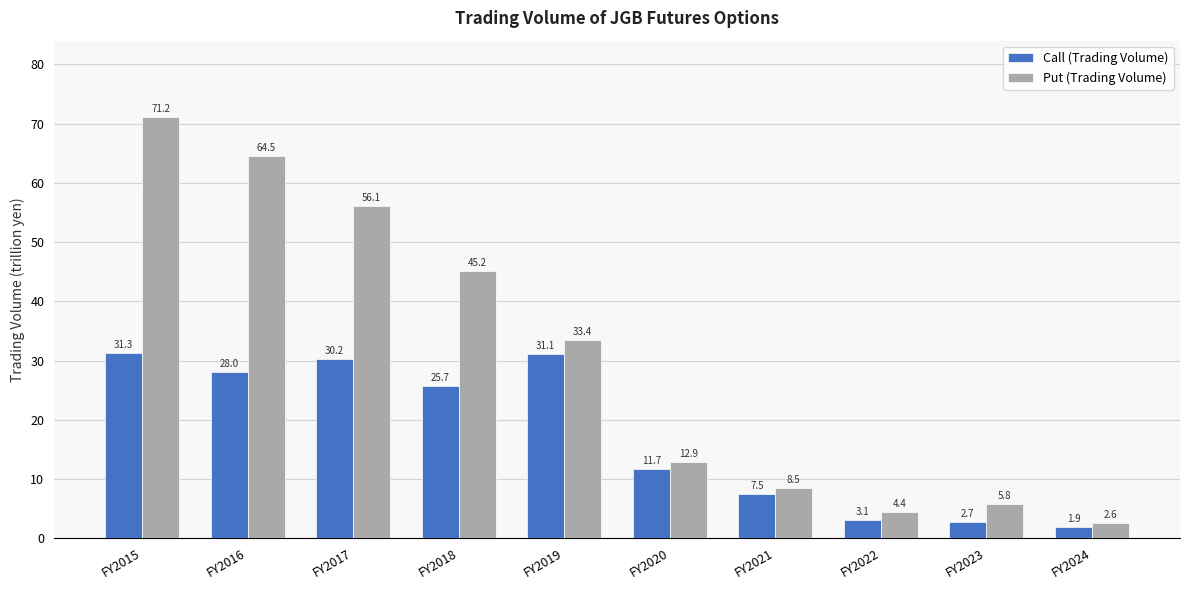

How many data points does each series have?

10